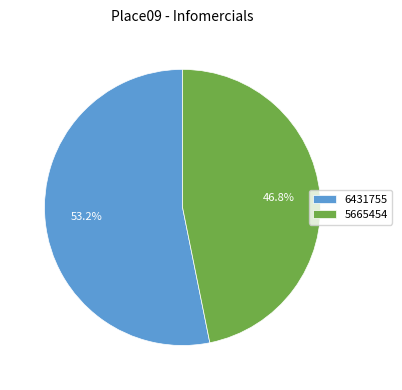

What is the majority slice?

6431755